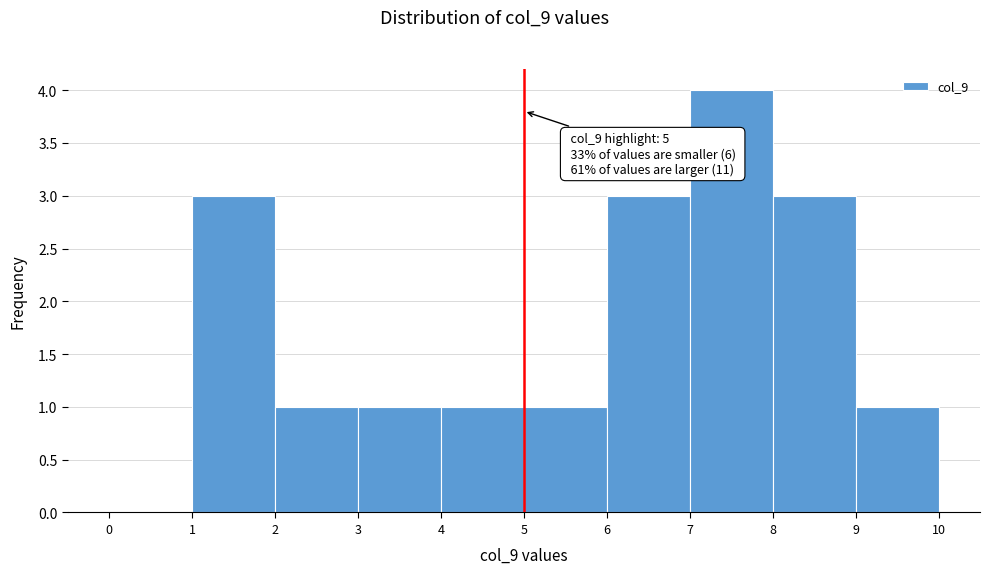

Which range on the x-axis has the tallest bar?

7 to 8